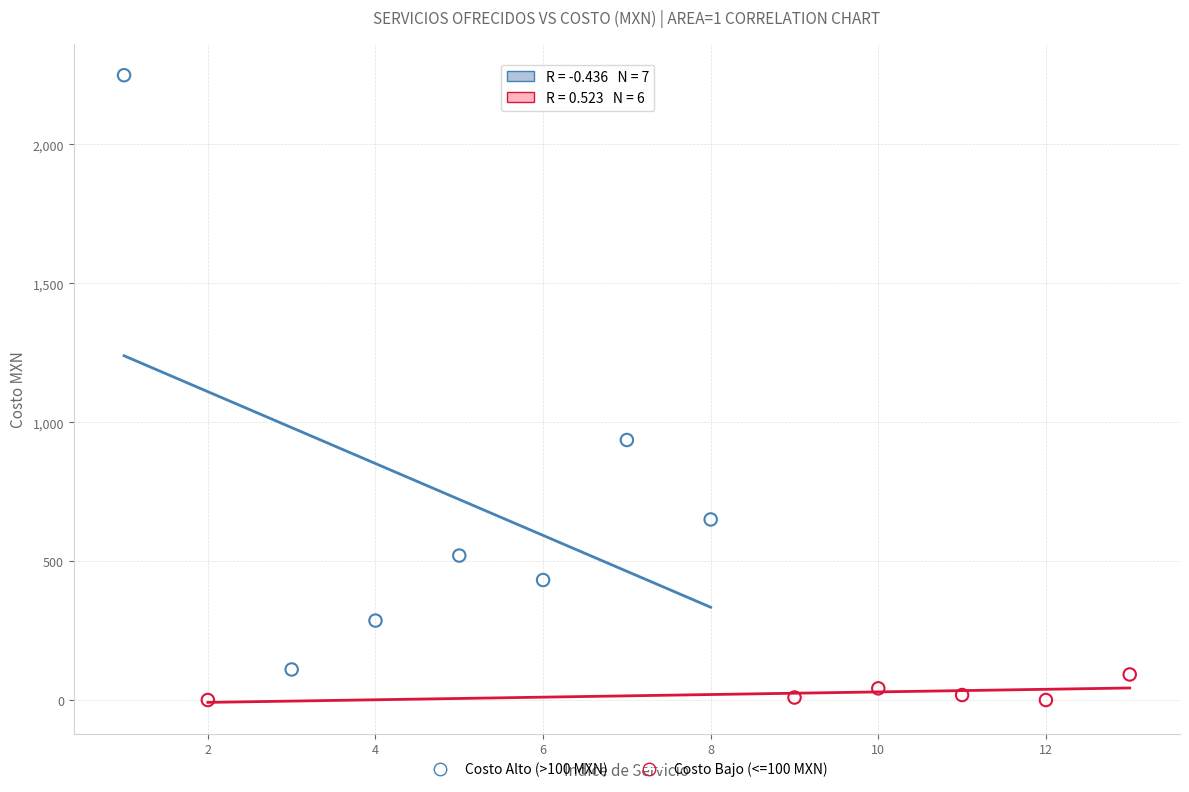

Which series has the largest Y range (max minus min)?

Costo Alto (>100 MXN)